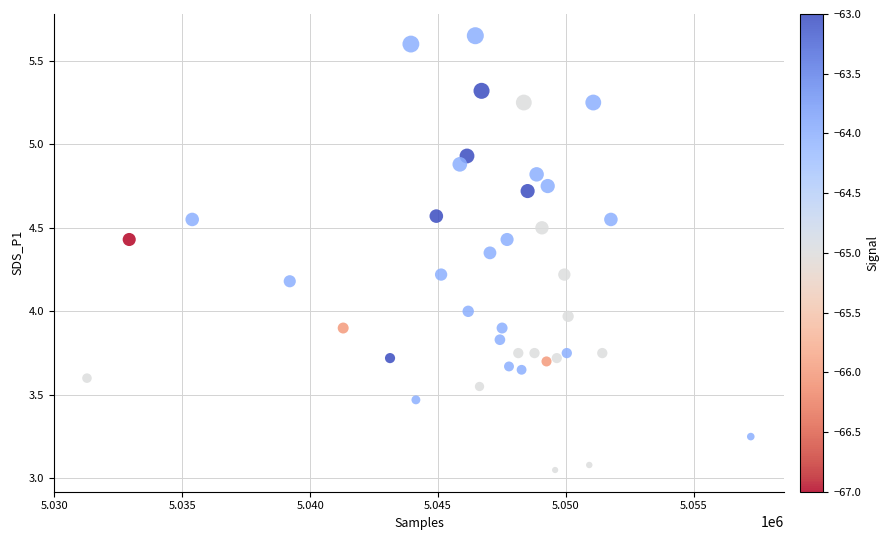

What is the range of Y values (max minus min)?

2.6